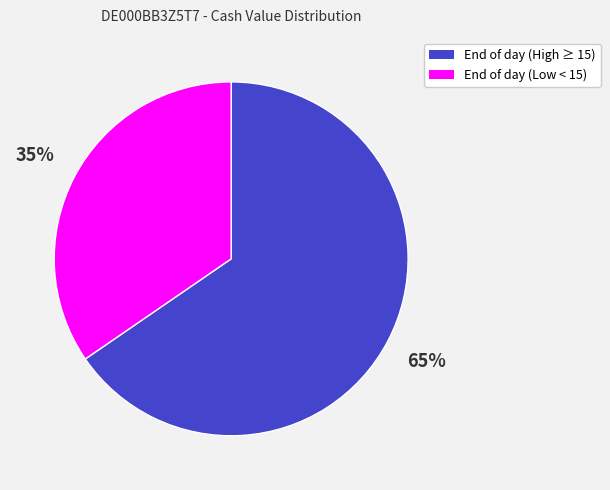

To the nearest percent, what is the average slice percentage?

50%